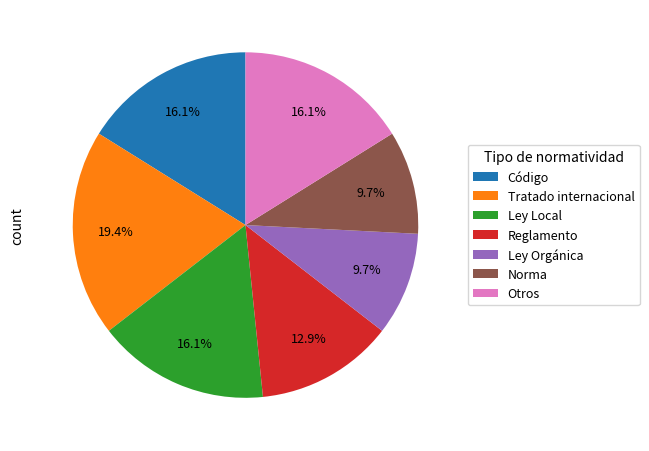

Is there any slice that represents more than half of the pie?

No